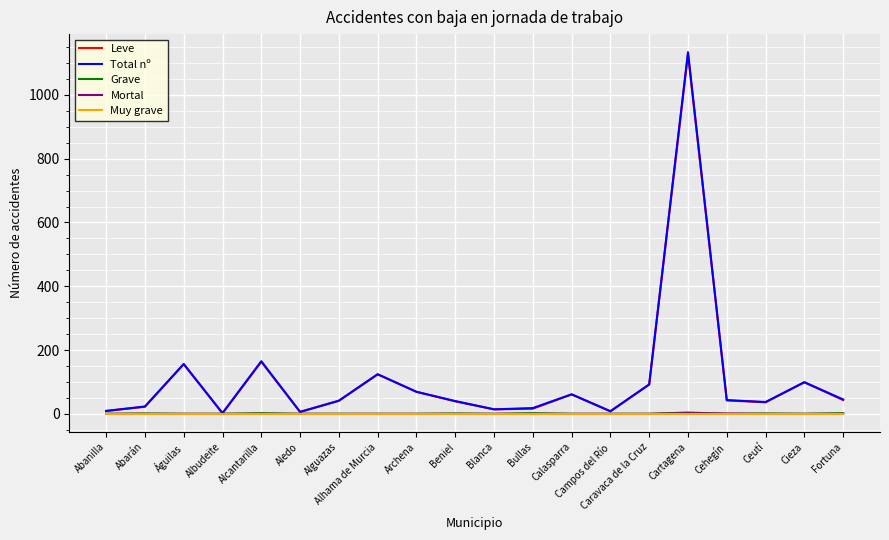

What is the difference between the maximum and minimum values in the Mortal series?

2